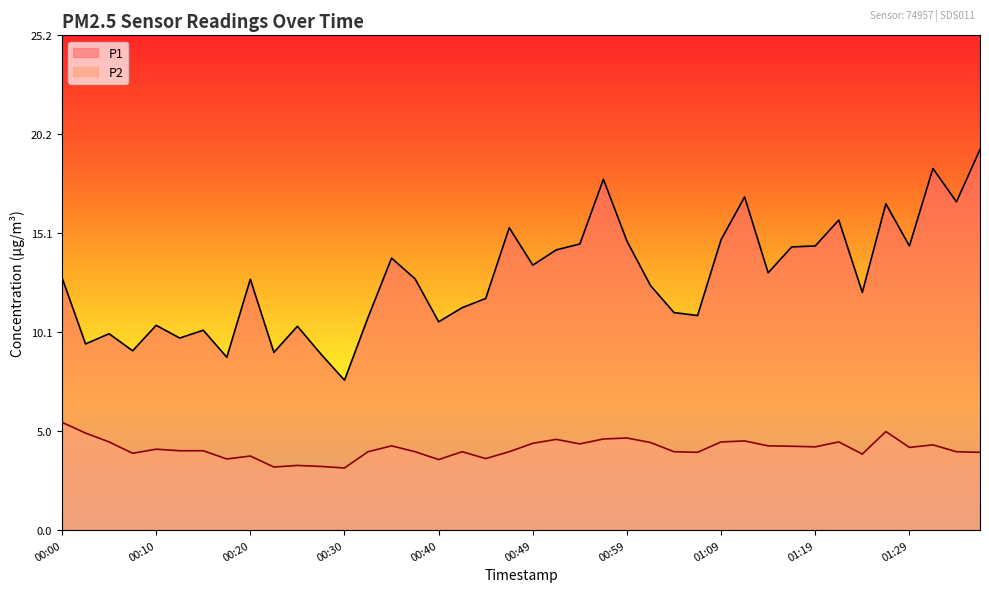

Read the P2 value at 00:42.

4.0